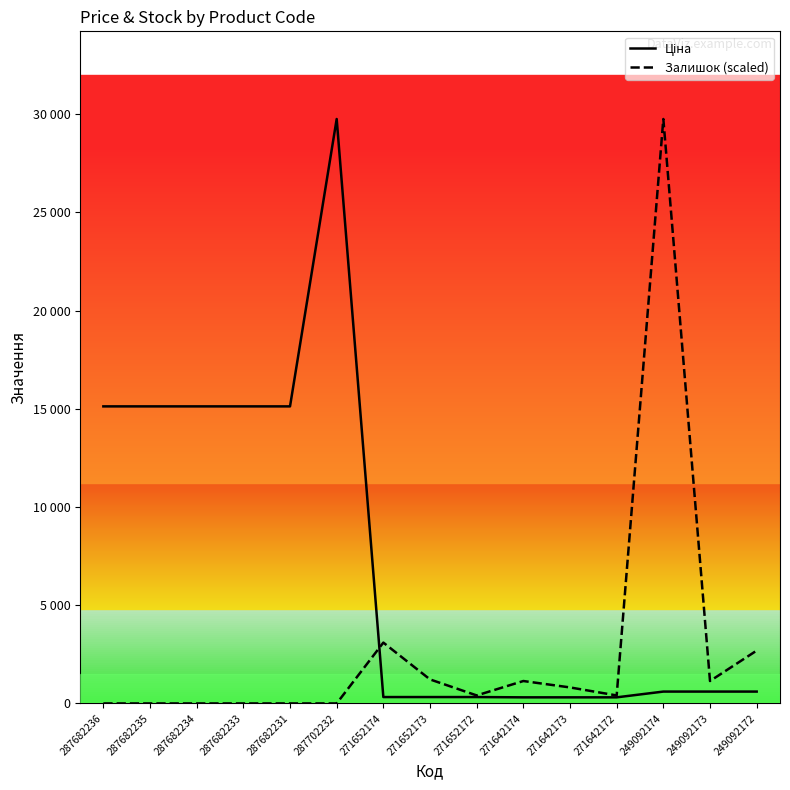

What is the value of the Ціна point at the 6th from the left?

29747.2